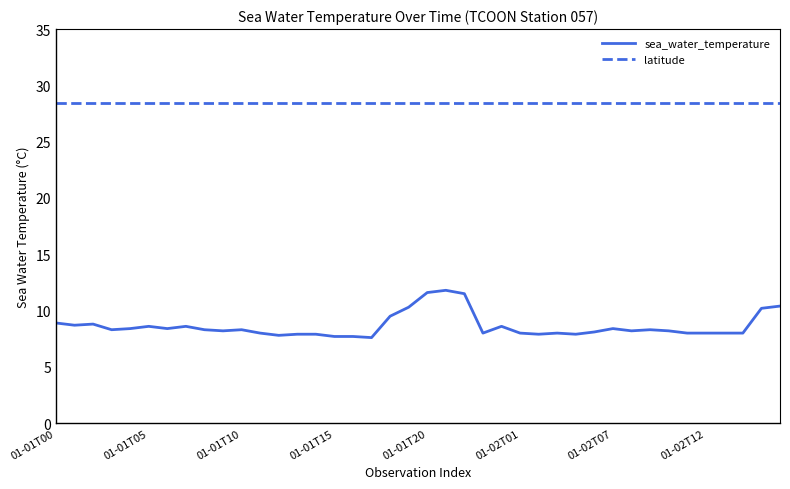

What is the greatest value displayed?

28.4